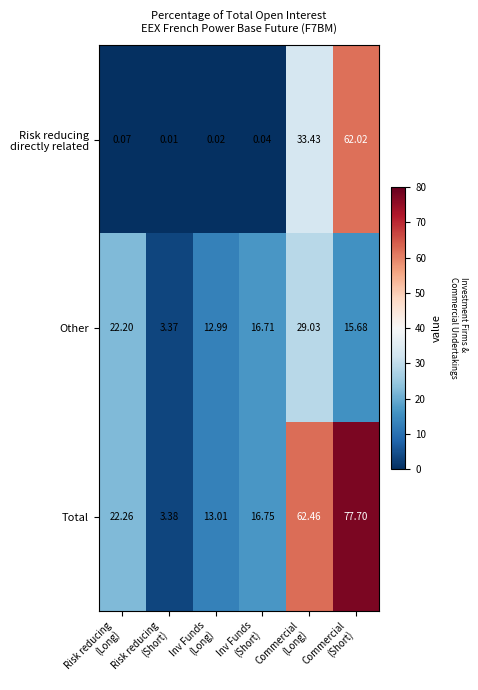

Which series has the widest spread of values?

Total